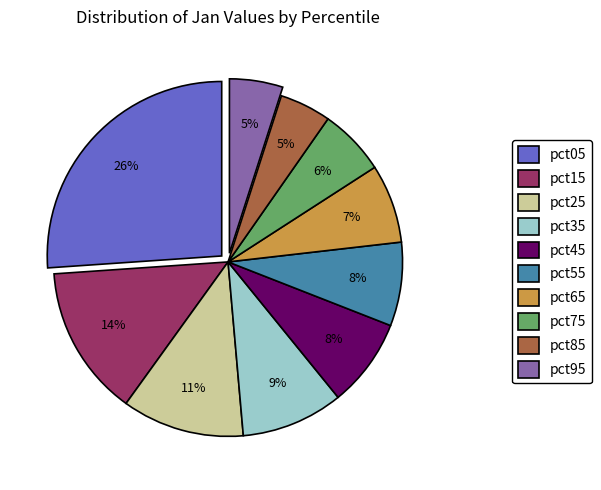

To the nearest percent, what percentage of the pie is pct55?

8%